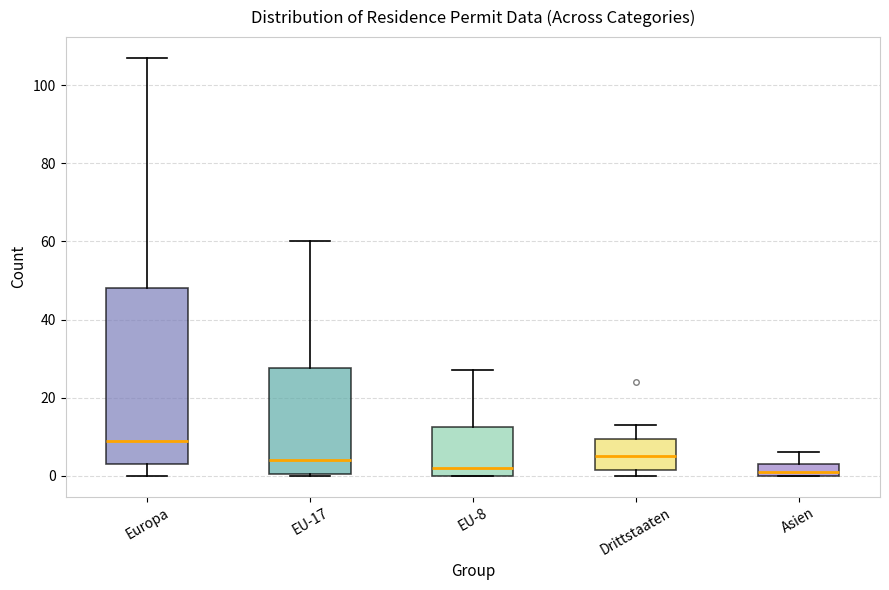

Reading left to right, transcribe this box plot: for each box, give where its median line is, the range the box spans, and where its two whiskers end, as read against the y-axis. The values are not printed on the chart, so give them approximately, as read against the axis.

Europa: median 10, box 4 to 48, whiskers 0 to 108
EU-17: median 4, box 0 to 28, whiskers 0 to 60
EU-8: median 2, box 0 to 12, whiskers 0 to 28
Drittstaaten: median 6, box 2 to 10, whiskers 0 to 14
Asien: median 2, box 0 to 4, whiskers 0 to 6